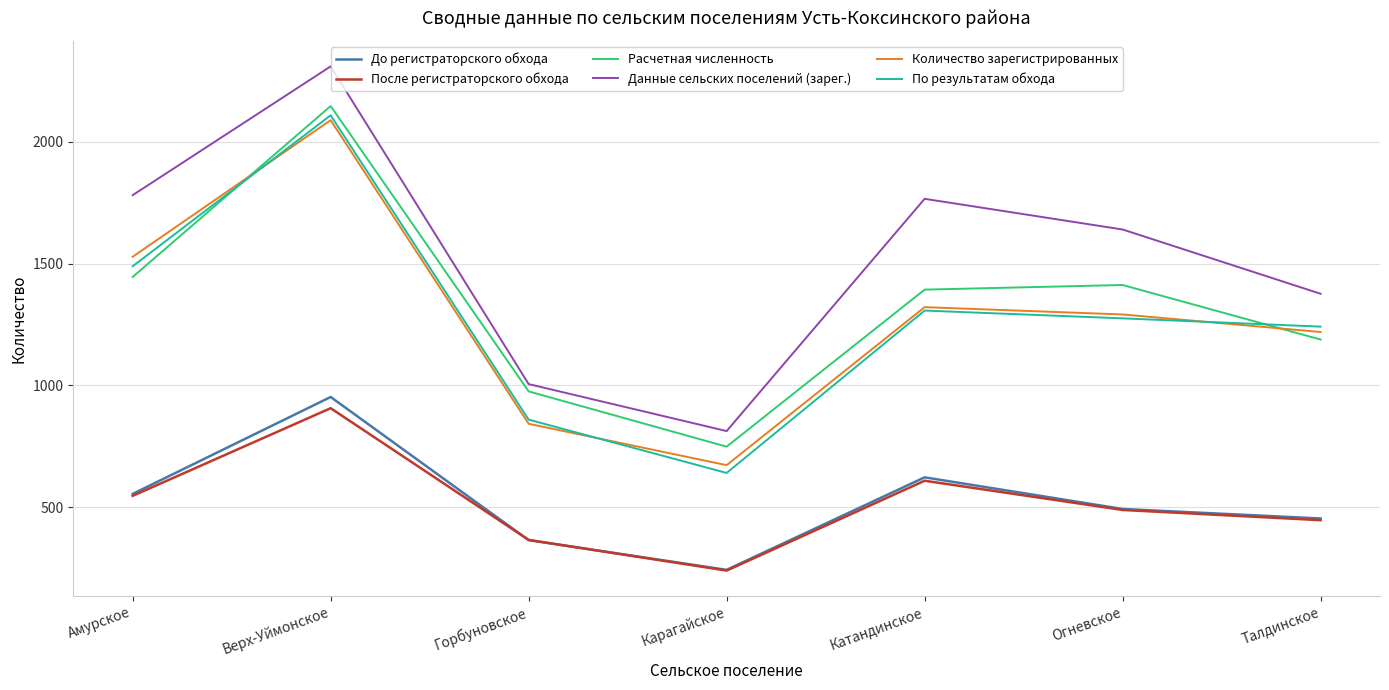

True or false: До регистраторского обхода and По результатам обхода cross at least once.

False